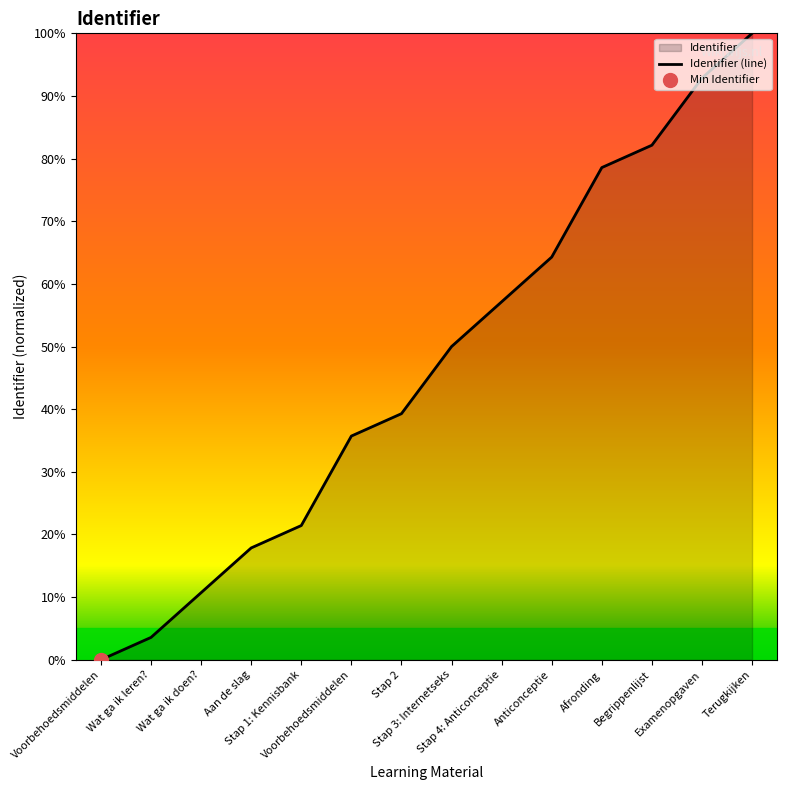

What is the average value?

46.7